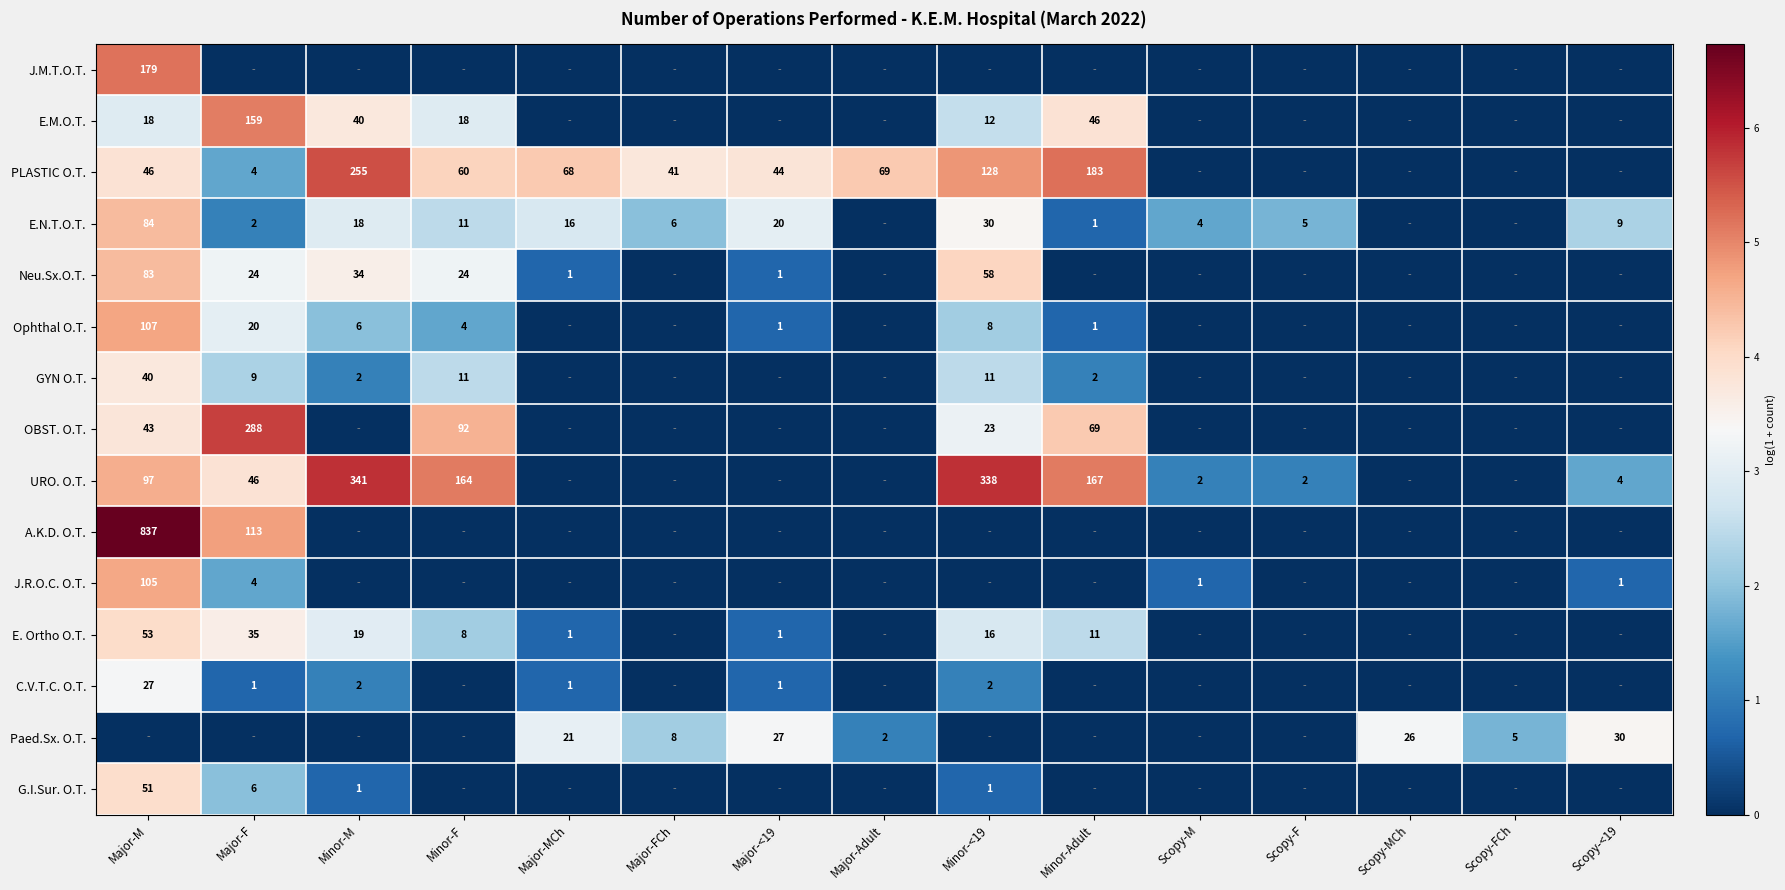

The value of Paed.Sx. O.T. at Major-Adult is 3. True or false?

False